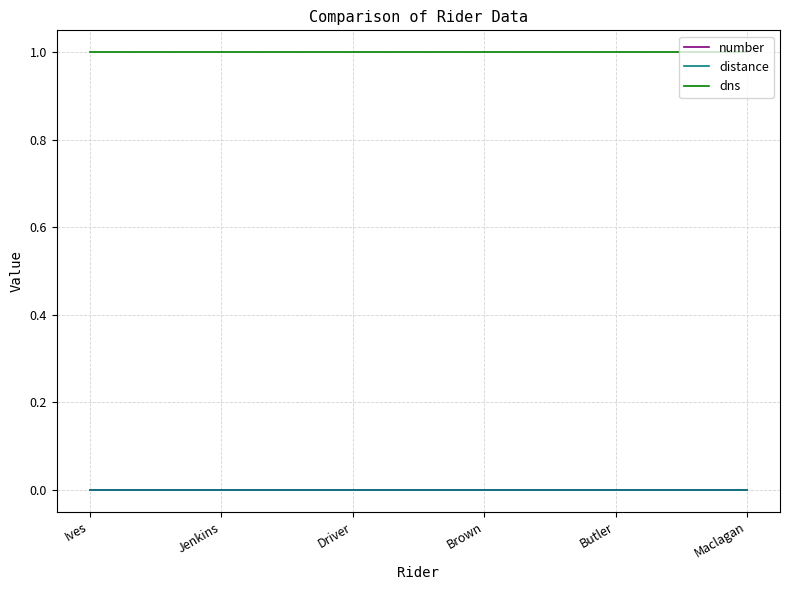

Does the chart display data point markers on the line(s)?

No